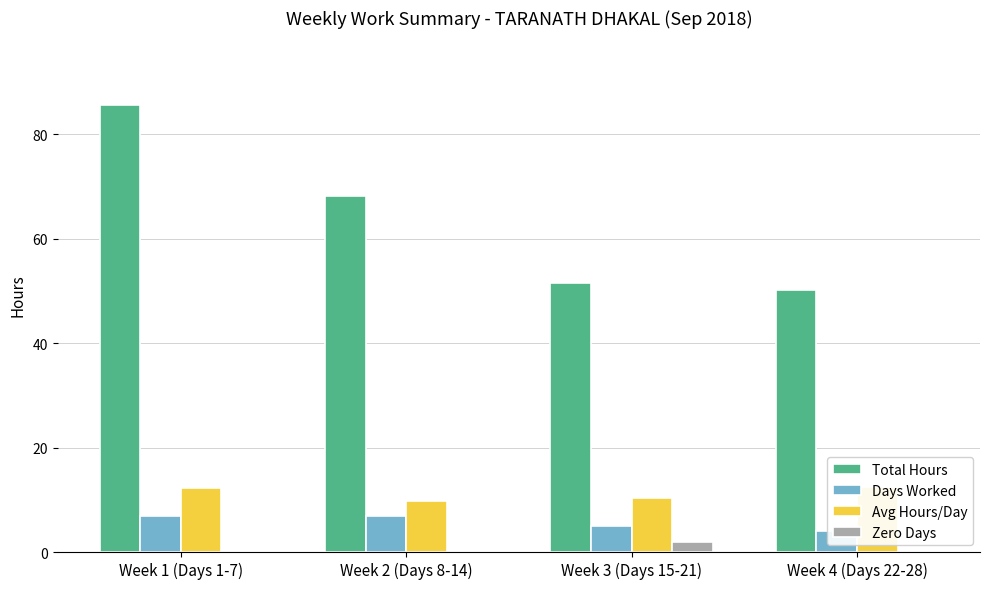

What is the sum of the Zero Days values at Week 1 (Days 1-7) and Week 3 (Days 15-21)?

2.0